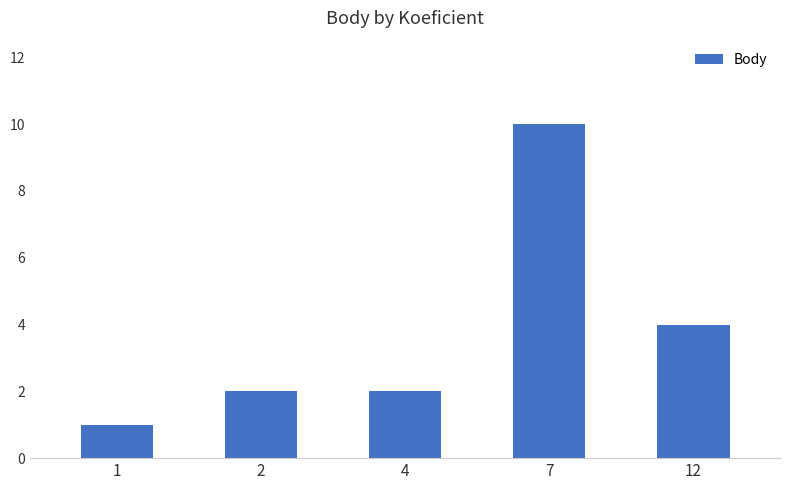

Which has a higher value, 2 or 7?

7